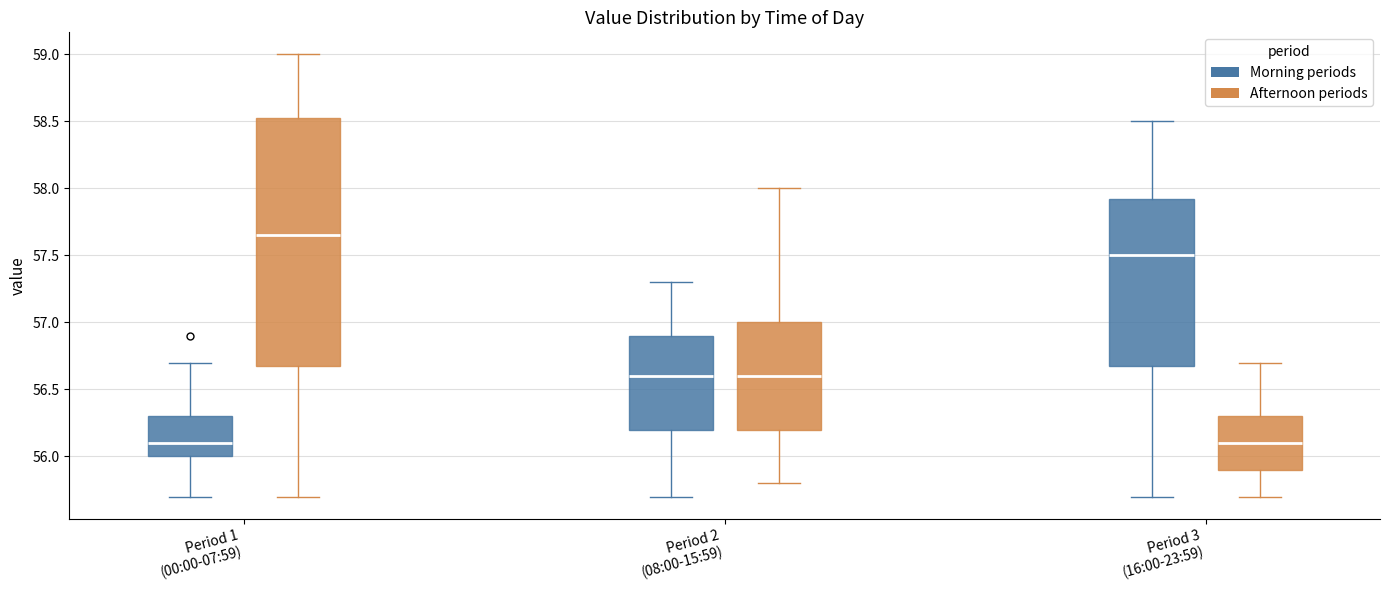

Reading left to right, read every box against the y-axis: the position of its median line, the range the box covers, and the ends of its whiskers. The values are not printed on the chart, so give them approximately, as read against the axis.

Period 1 (00:00-07:59) (Morning periods): median 56.10, box 56.00 to 56.30, whiskers 55.70 to 56.70
Period 1 (00:00-07:59) (Afternoon periods): median 57.65, box 56.70 to 58.55, whiskers 55.70 to 59.00
Period 2 (08:00-15:59) (Morning periods): median 56.60, box 56.20 to 56.90, whiskers 55.70 to 57.30
Period 2 (08:00-15:59) (Afternoon periods): median 56.60, box 56.20 to 57.00, whiskers 55.80 to 58.00
Period 3 (16:00-23:59) (Morning periods): median 57.50, box 56.70 to 57.95, whiskers 55.70 to 58.50
Period 3 (16:00-23:59) (Afternoon periods): median 56.10, box 55.90 to 56.30, whiskers 55.70 to 56.70